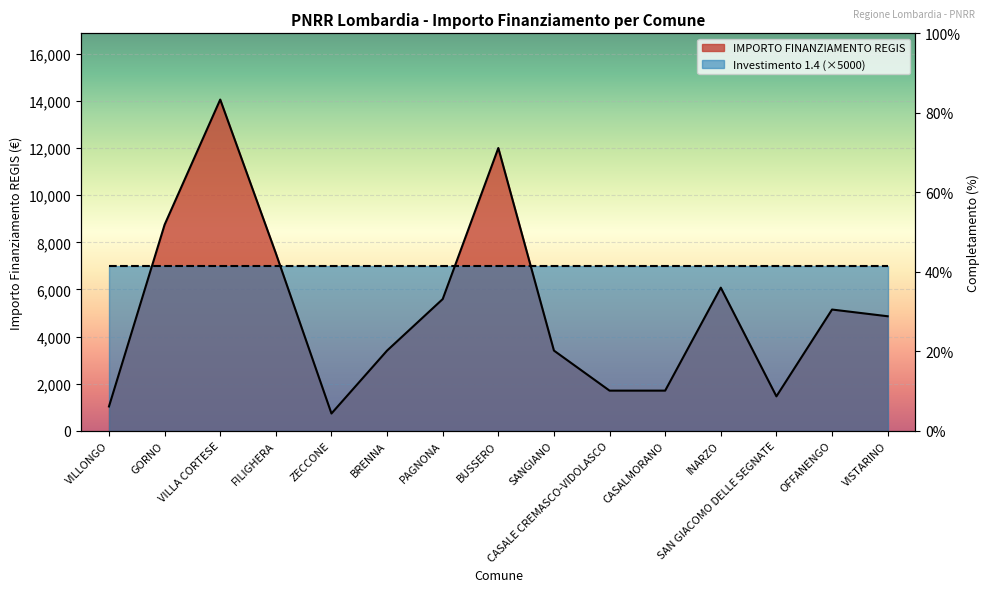

Where is the first local maximum?

VILLA CORTESE